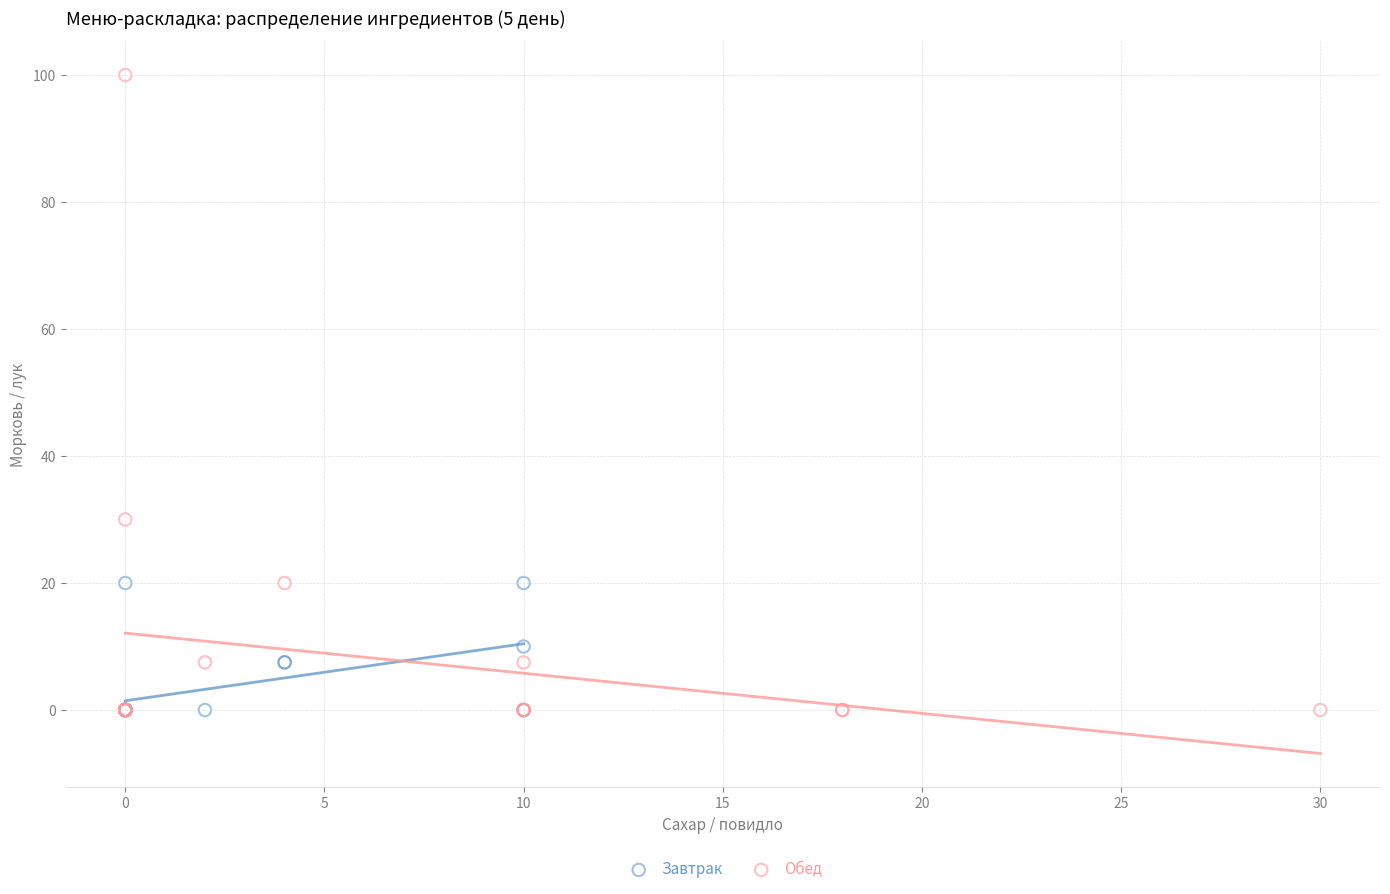

Which series reaches the maximum Y coordinate?

Обед